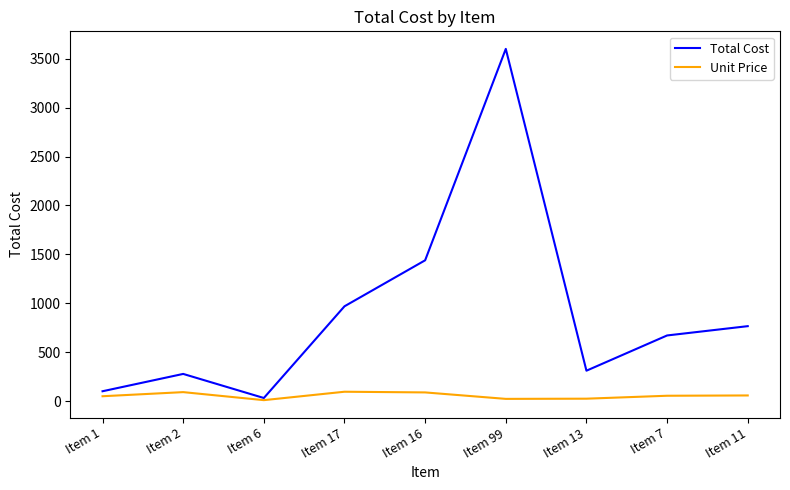

In Unit Price, how many points are lower than both neighbors (excluding endpoints)?

2